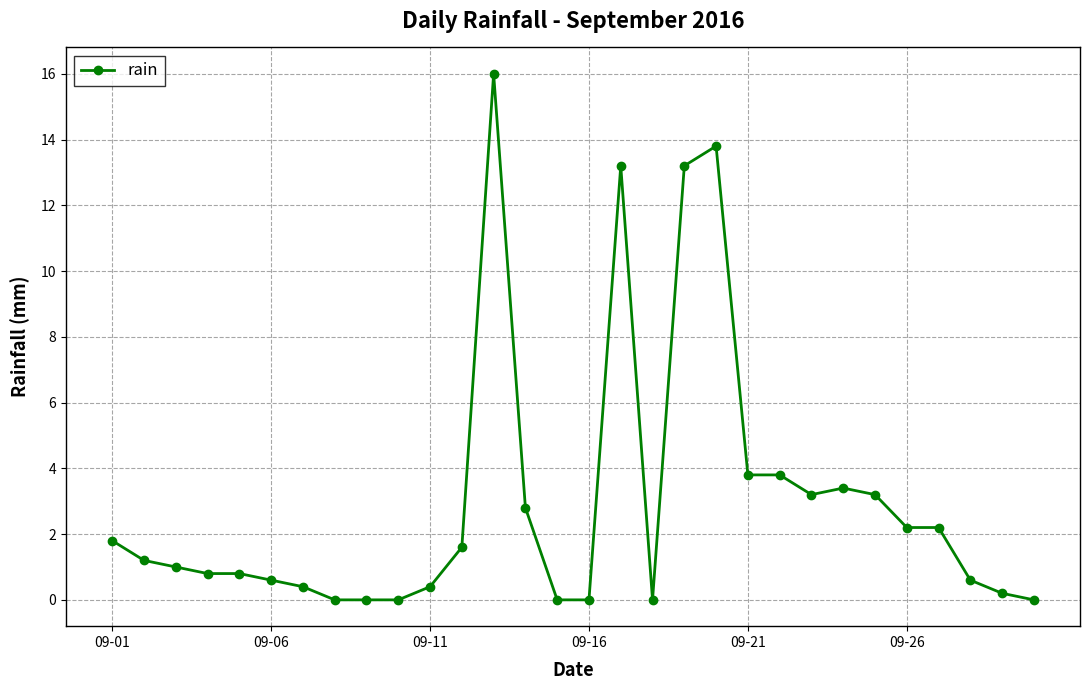

Reading right to left, transcribe all the data shown in this chart.

0.0	0.2	0.6	2.2	2.2	3.2	3.4	3.2	3.8	3.8	13.8	13.2	0.0	13.2	0.0	0.0	2.8	16.0	1.6	0.4	0.0	0.0	0.0	0.4	0.6	0.8	0.8	1.0	1.2	1.8